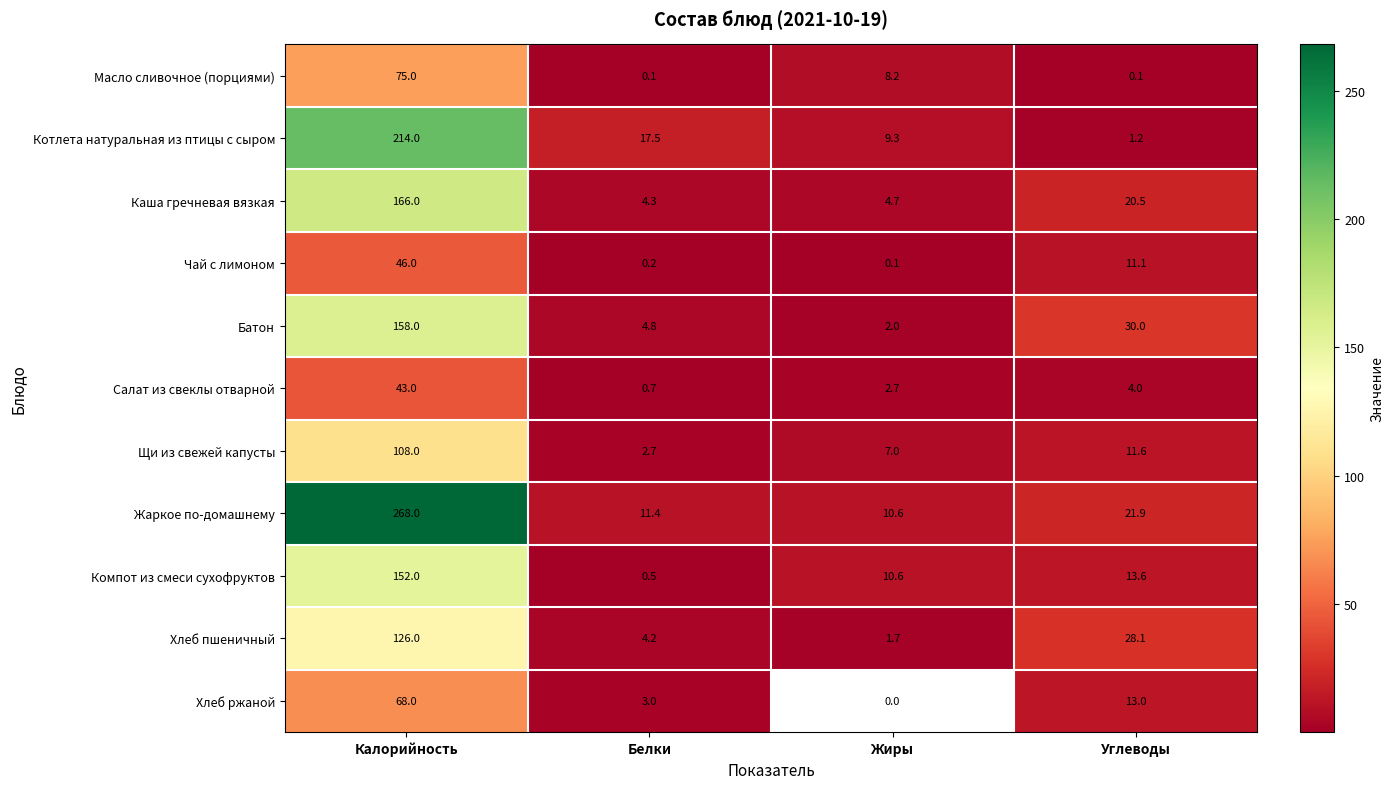

The Батон series shows 6.9 at Белки. True or false?

False